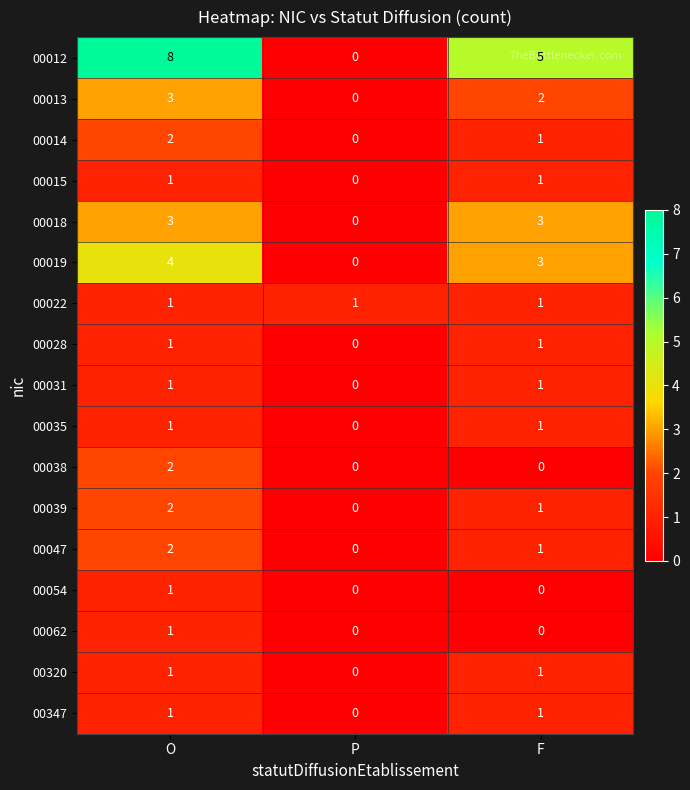

At which category is the sum across all series the highest?

O